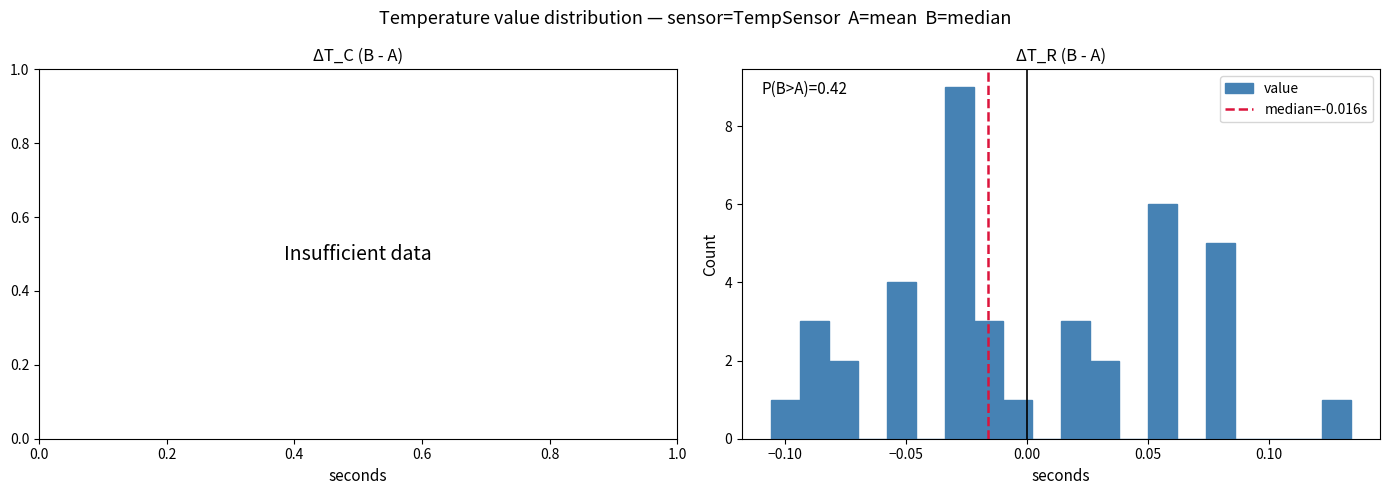

Around what value on the x-axis is the tallest bar? Give the approximate position of its centre, as read against the axis.

-0.030